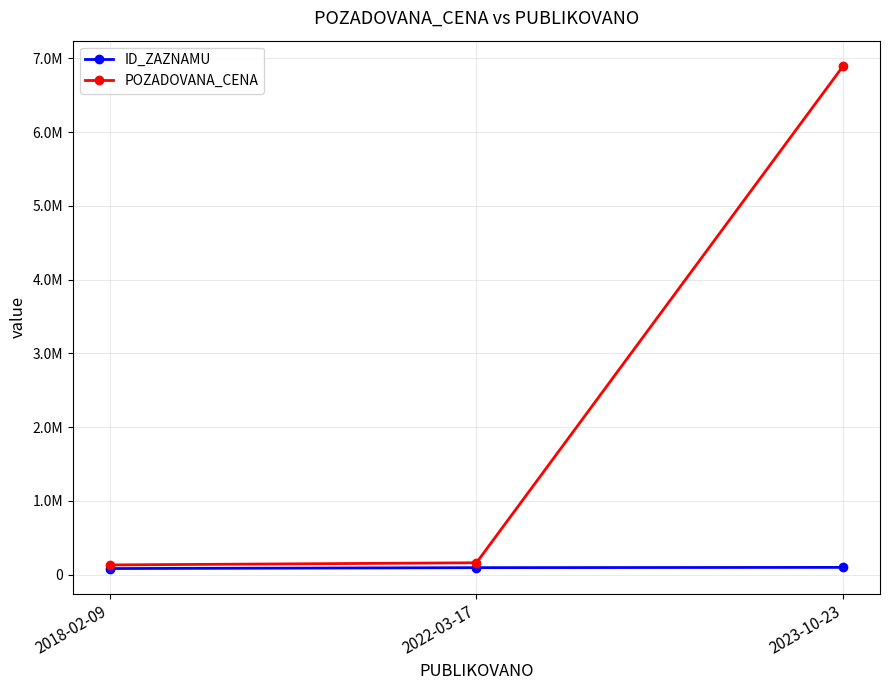

At which category is the sum across all series the highest?

2023-10-23